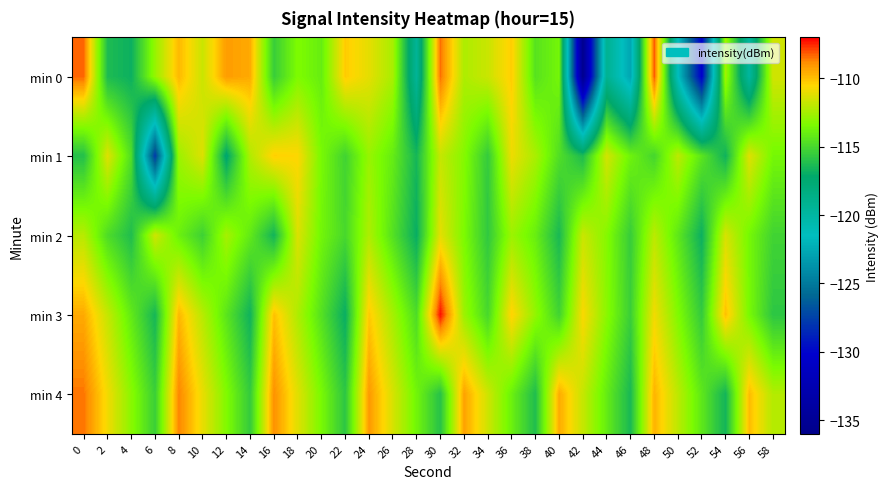

At which category does the chart reach its minimum across all series?

42